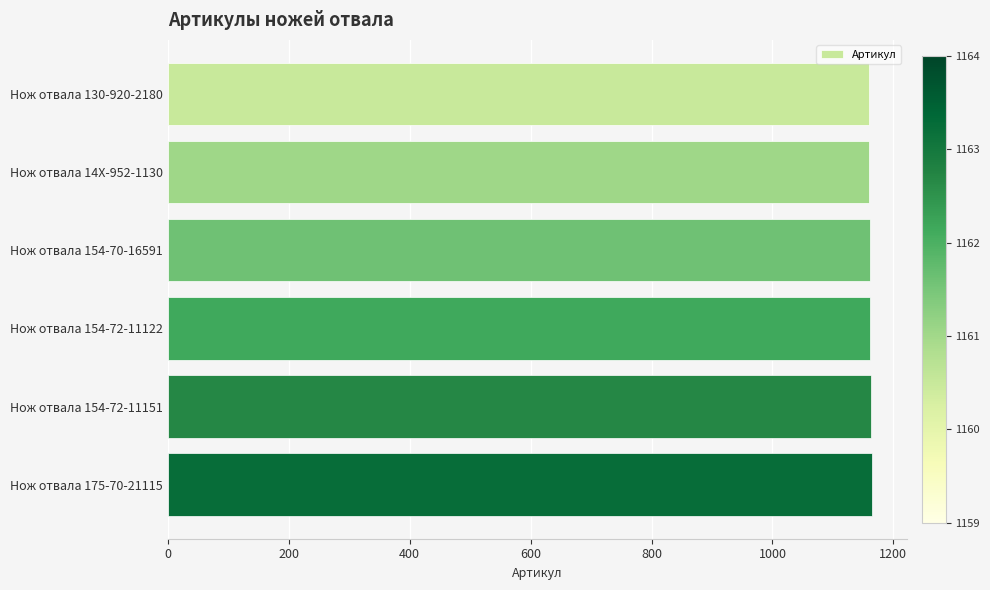

What is the value of the 1st bar from the top?

1159